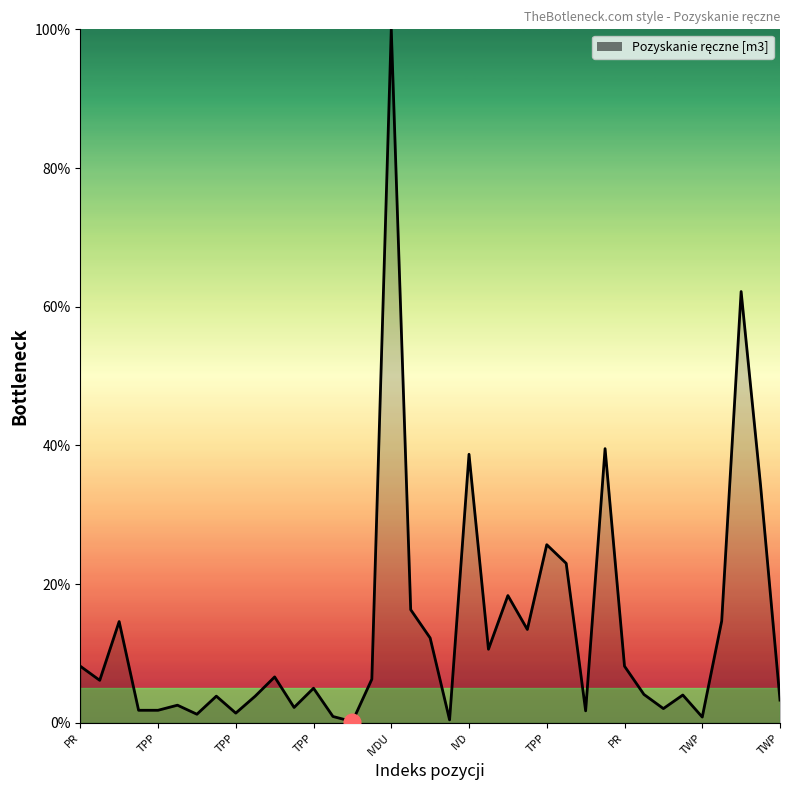

What is the greatest value displayed?

100.0